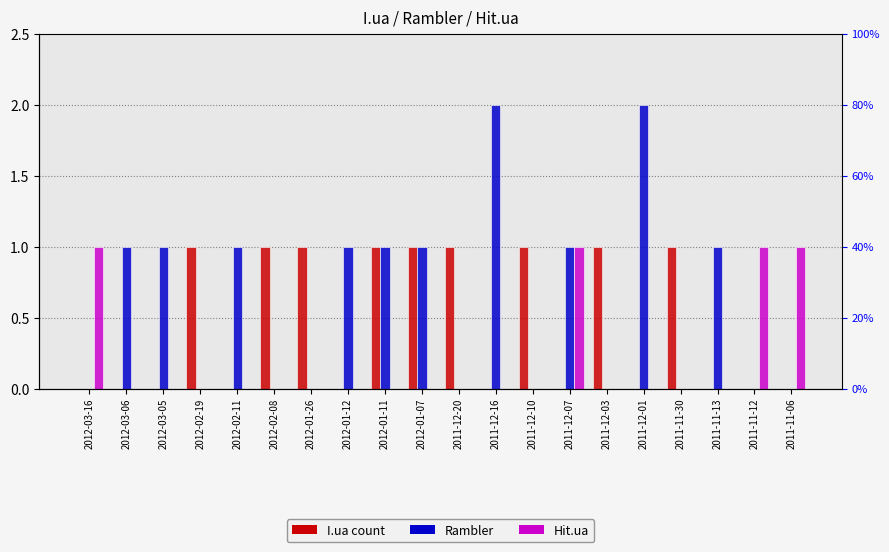

Rank the series by their average value, from highest to lowest.

Rambler, I.ua, Hit.ua